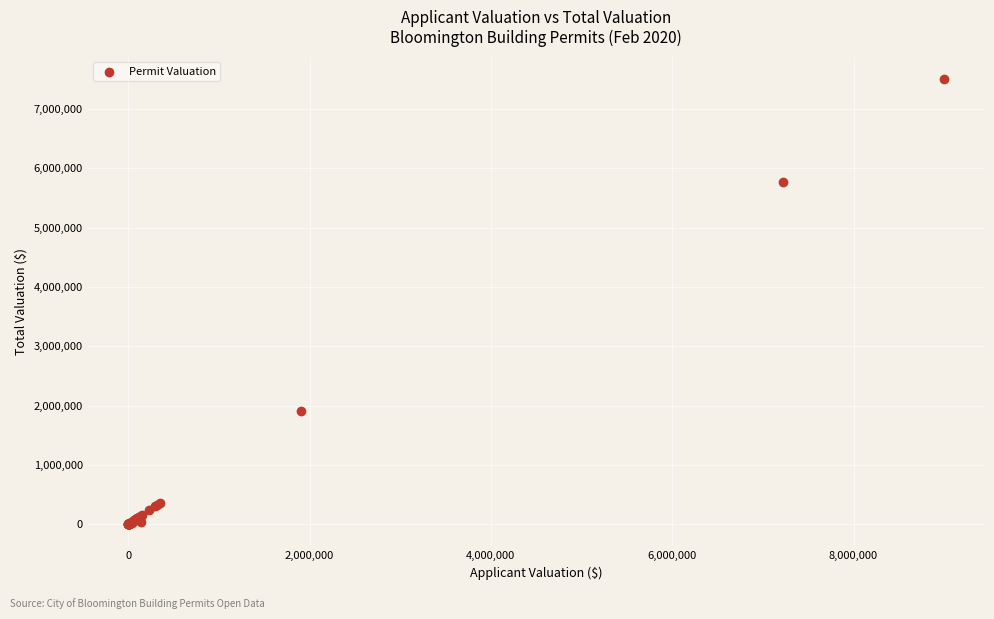

What Y value in the scatter plot is closest to 3753980?

1906150.0